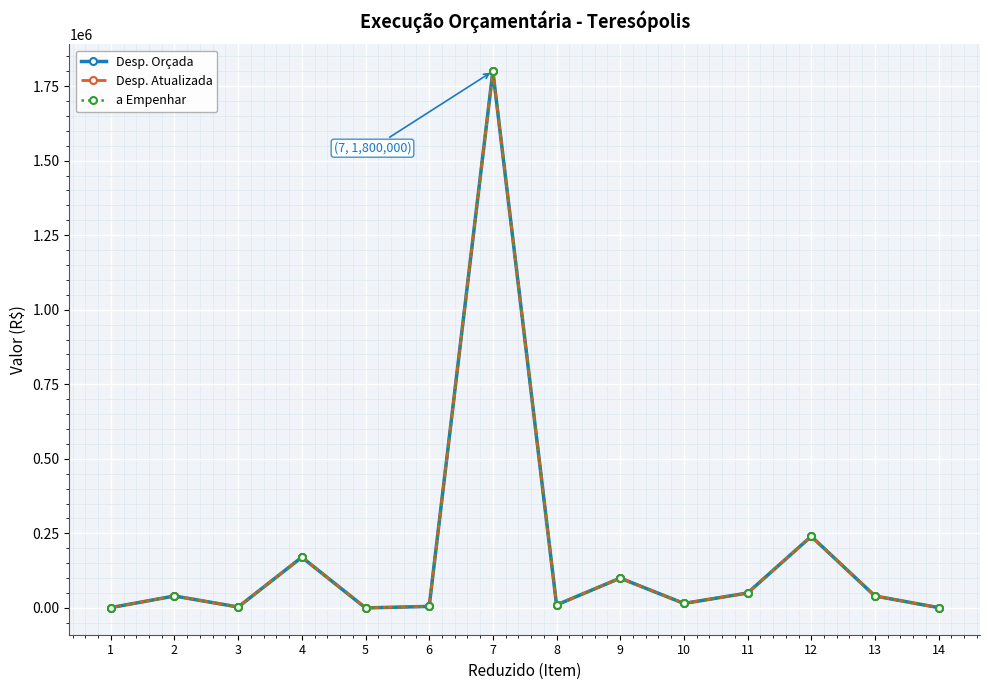

What is the value of the a Empenhar point at the 13th from the left?

40000